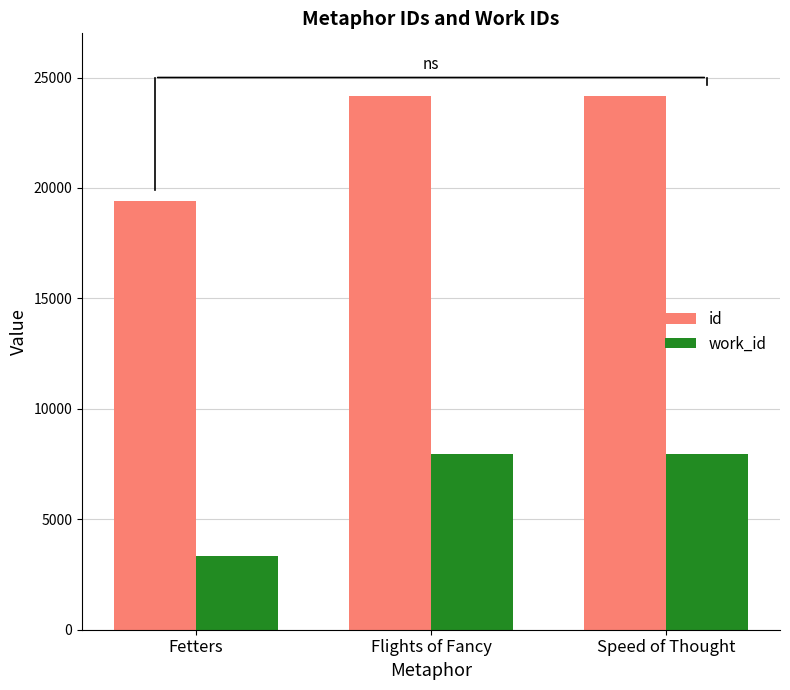

What value does the work_id series have at Flights of Fancy, to the nearest 100?

8000